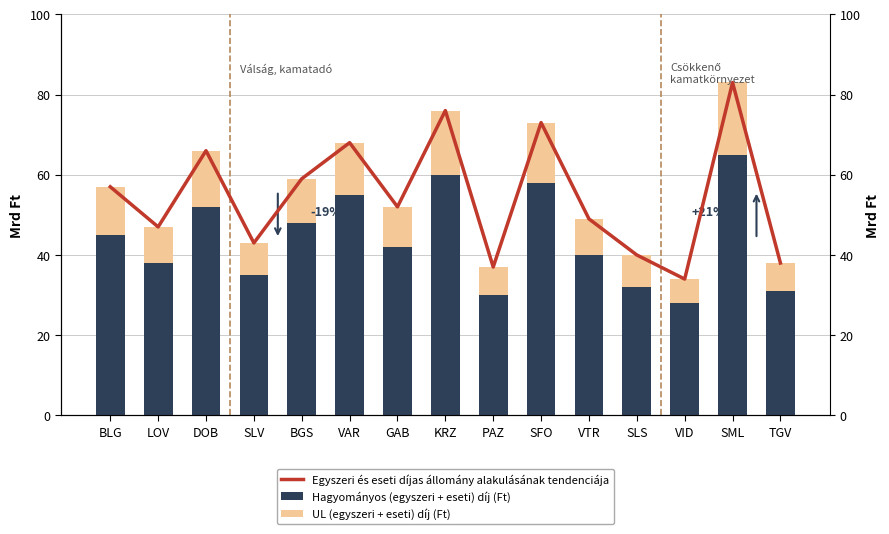

Between KRZ and VTR, which series saw the biggest shift?

Egyszeri és eseti díjas állomány alakulásának tendenciája